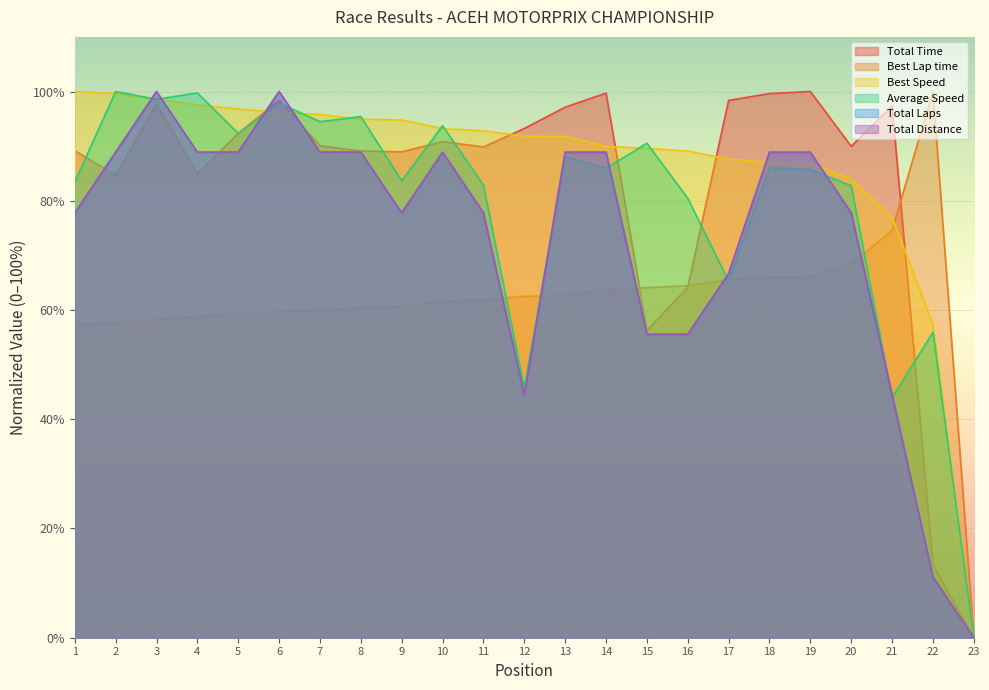

Is the value of Total Laps at 3 greater than the value of Total Distance at 7?

Yes